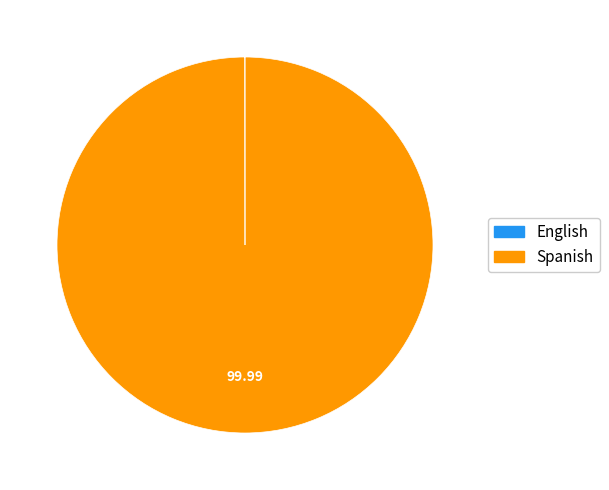

Which slice is the largest?

Spanish